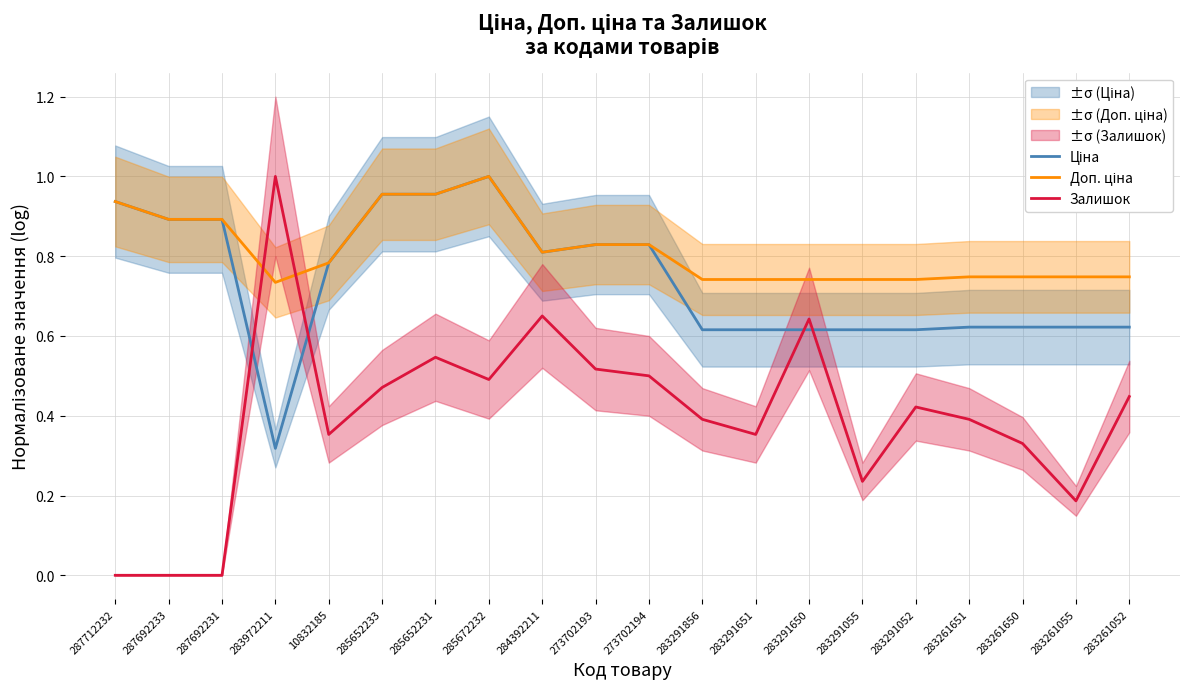

What is the approximate value of Залишок at 285672232?

0.5